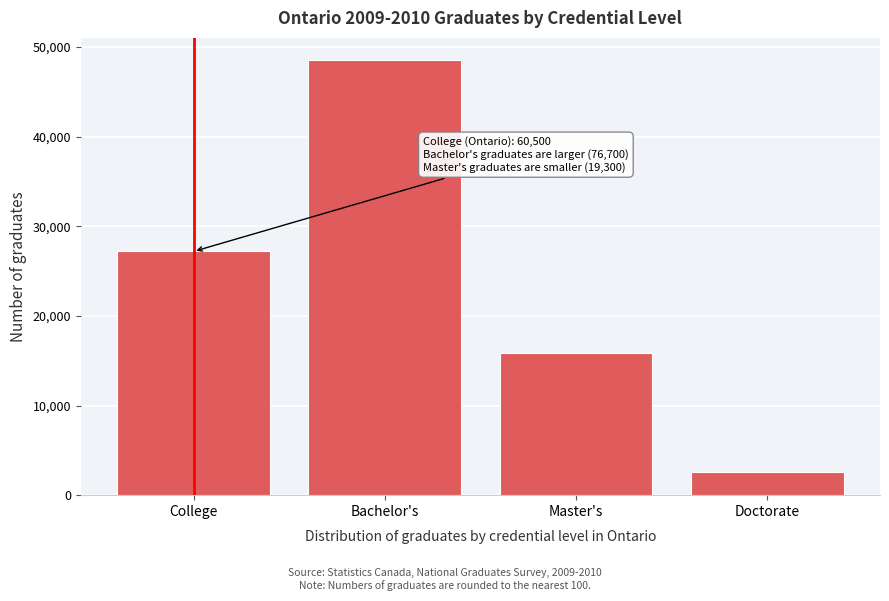

Reading left to right, transcribe all the data shown in this chart.

27200	48600	15900	2600